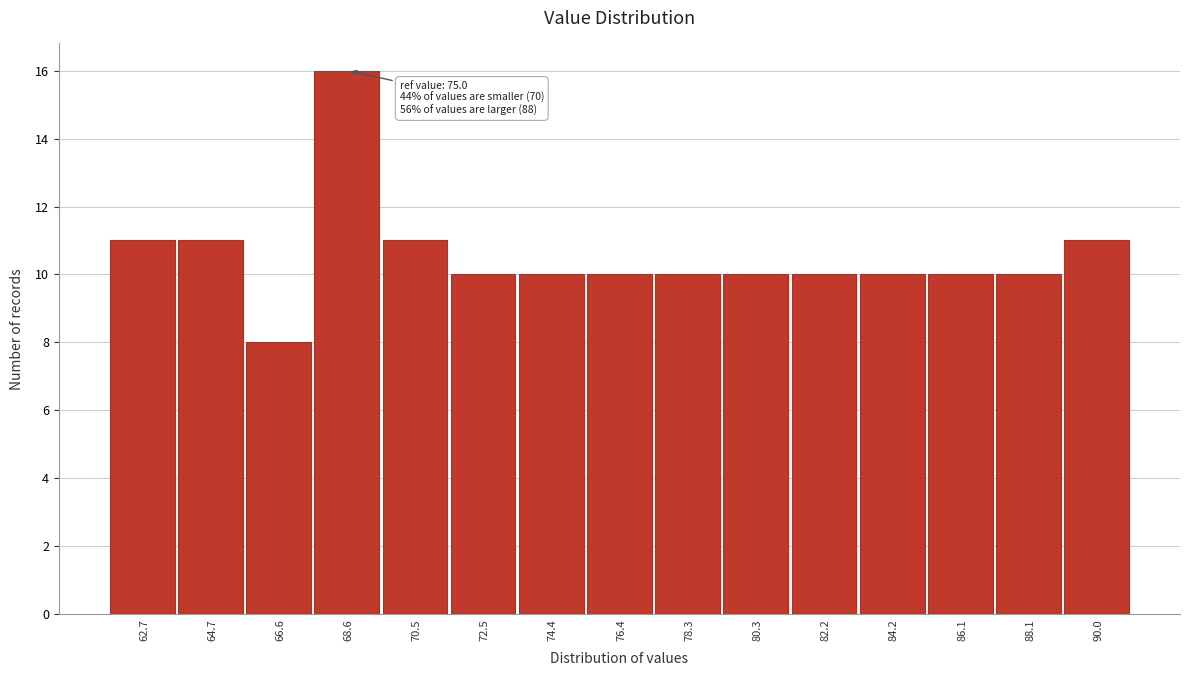

Reading right to left, list all the values displayed in this chart.

11	10	10	10	10	10	10	10	10	10	11	16	8	11	11